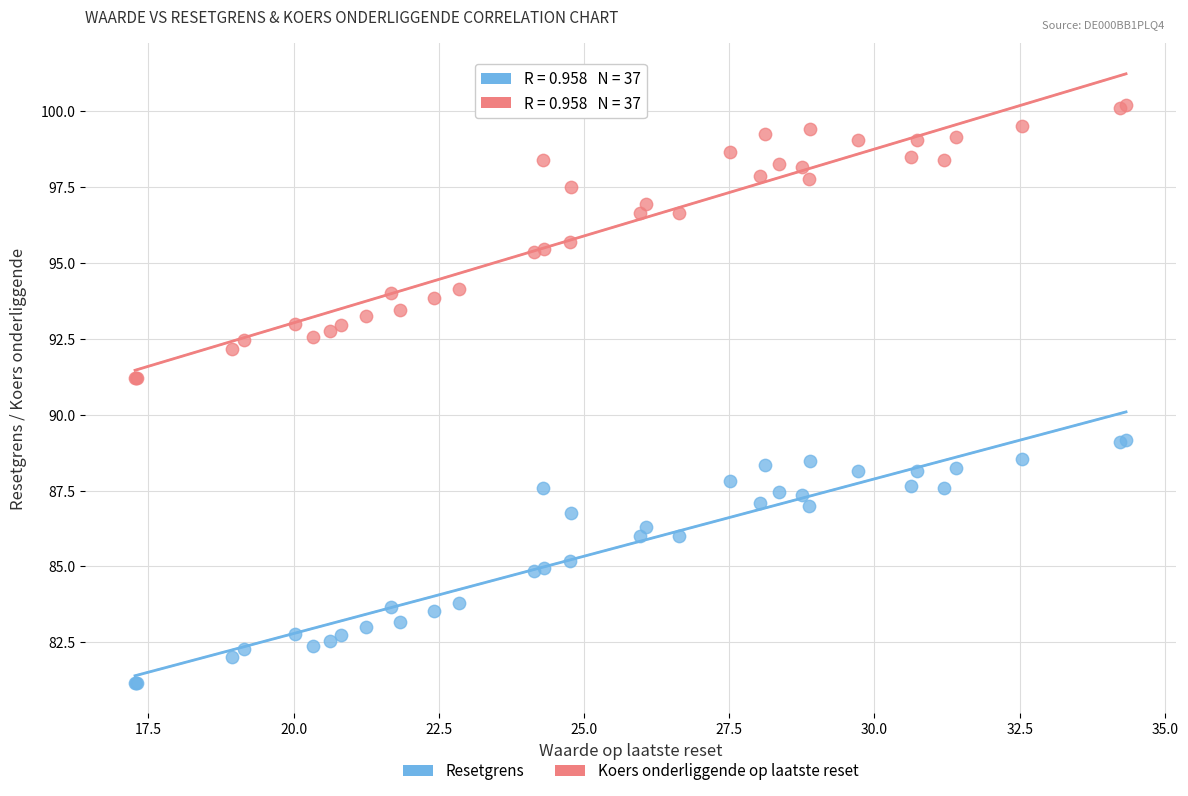

Which series reaches the minimum Y coordinate?

Resetgrens